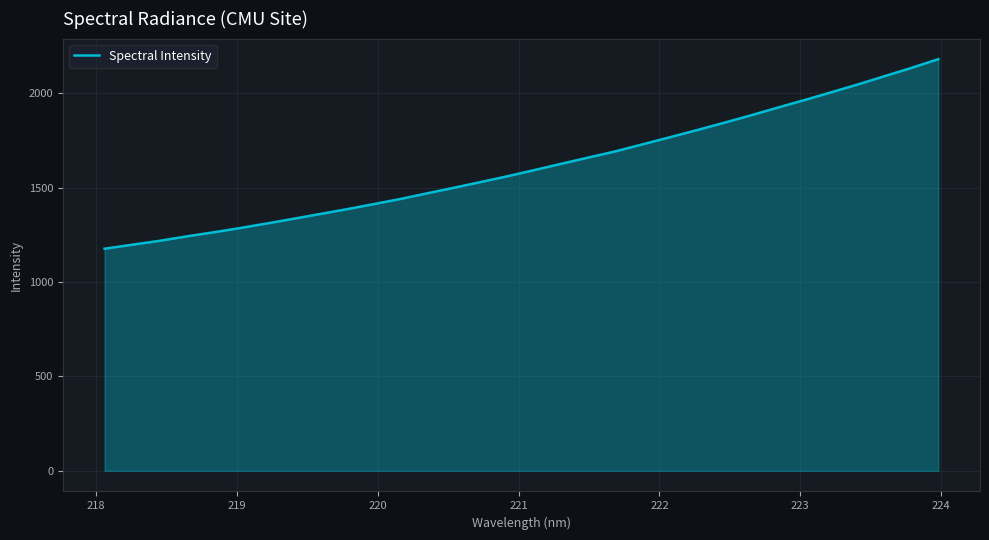

What is the minimum value shown in the chart?

1176.4